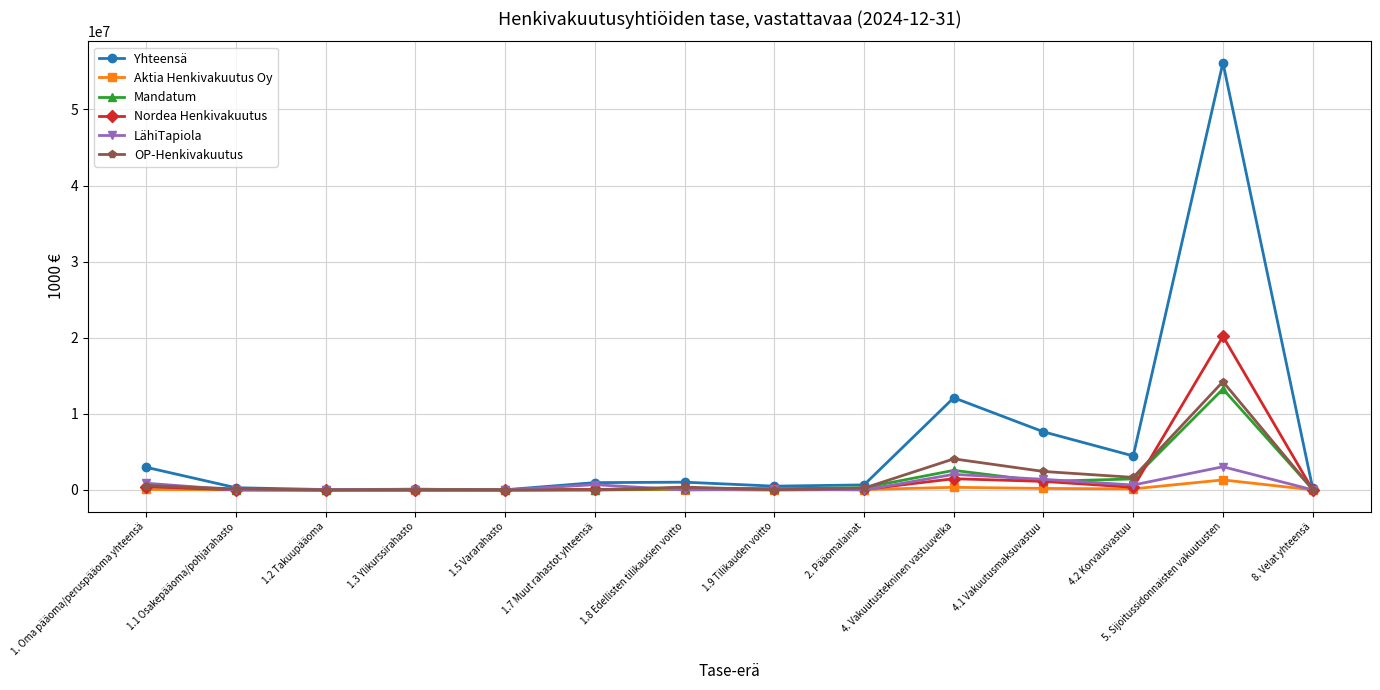

The value of OP-Henkivakuutus at 5. Sijoitussidonnaisten vakuutusten is 24012842.1. True or false?

False